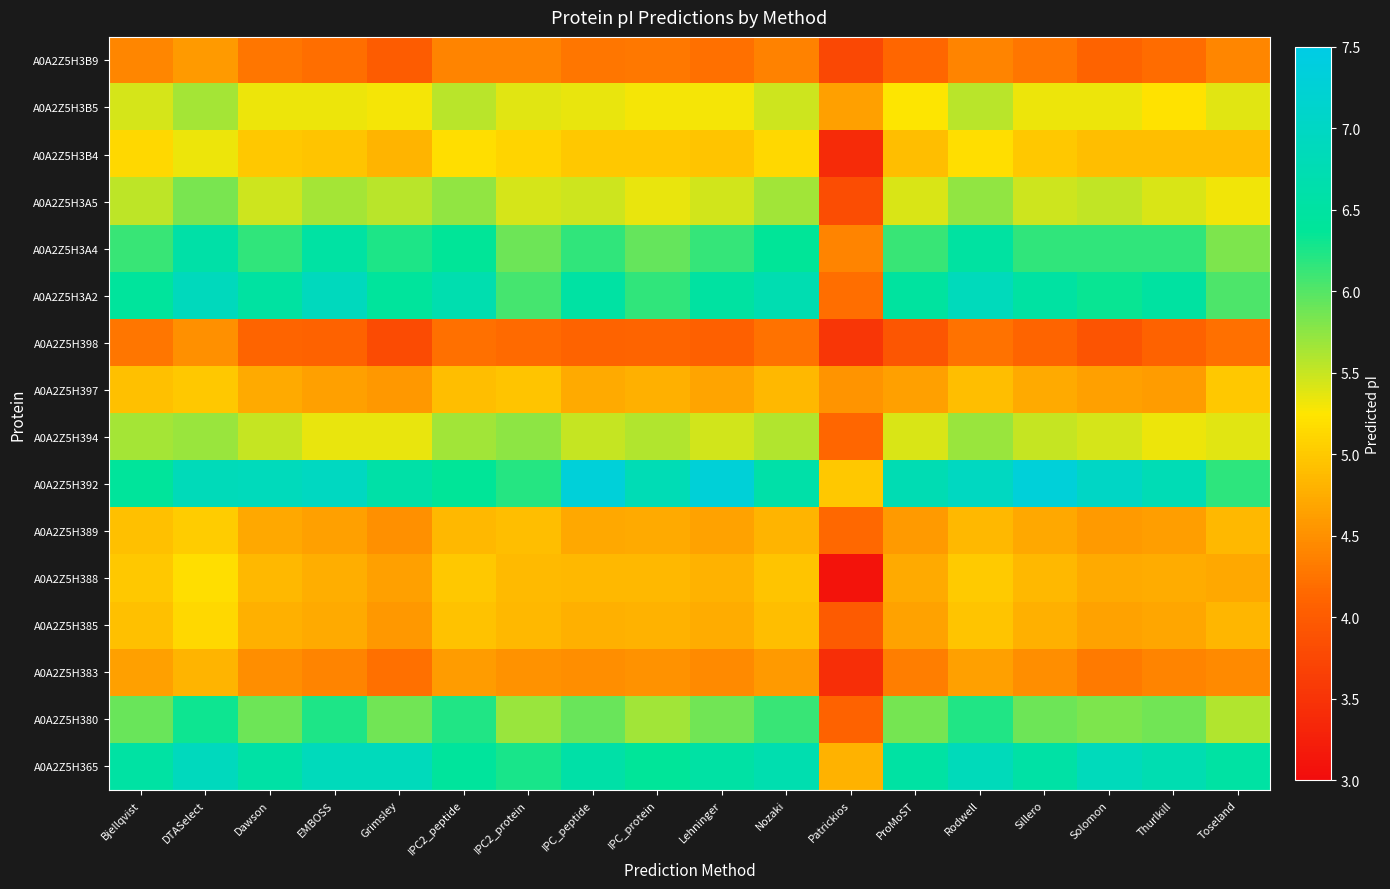

At which category does the chart reach its peak across all series?

IPC_peptide